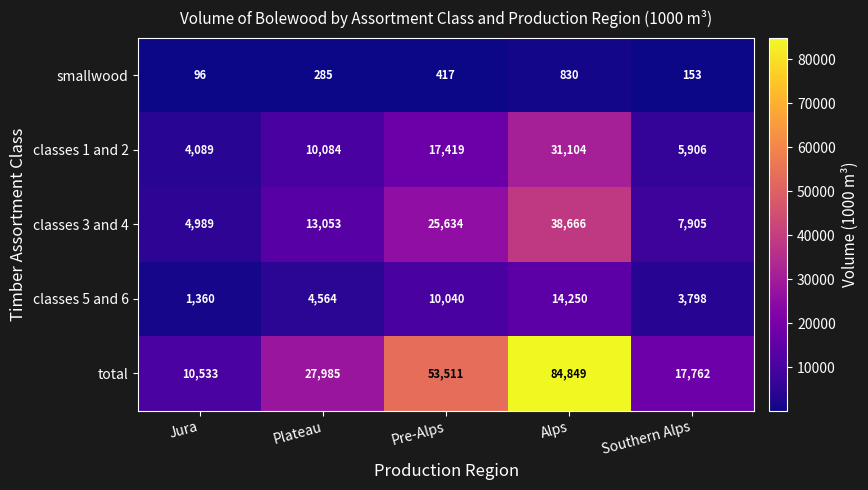

Rank the series at Pre-Alps from lowest to highest value.

smallwood, classes 5 and 6, classes 1 and 2, classes 3 and 4, total